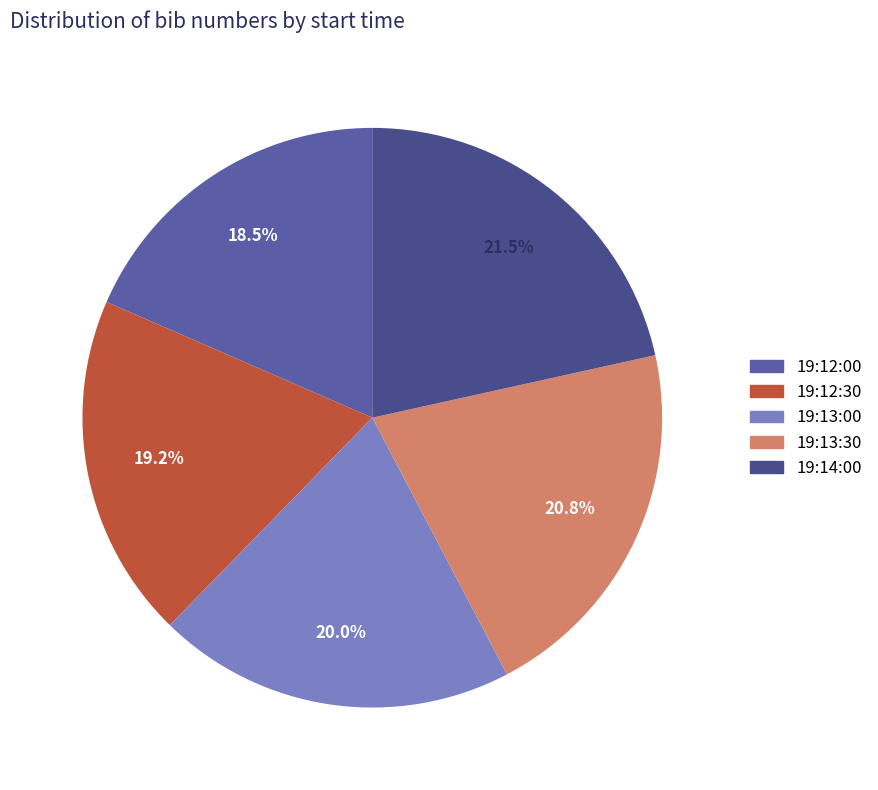

Is it true that 19:14:00 is 36% of the pie?

False